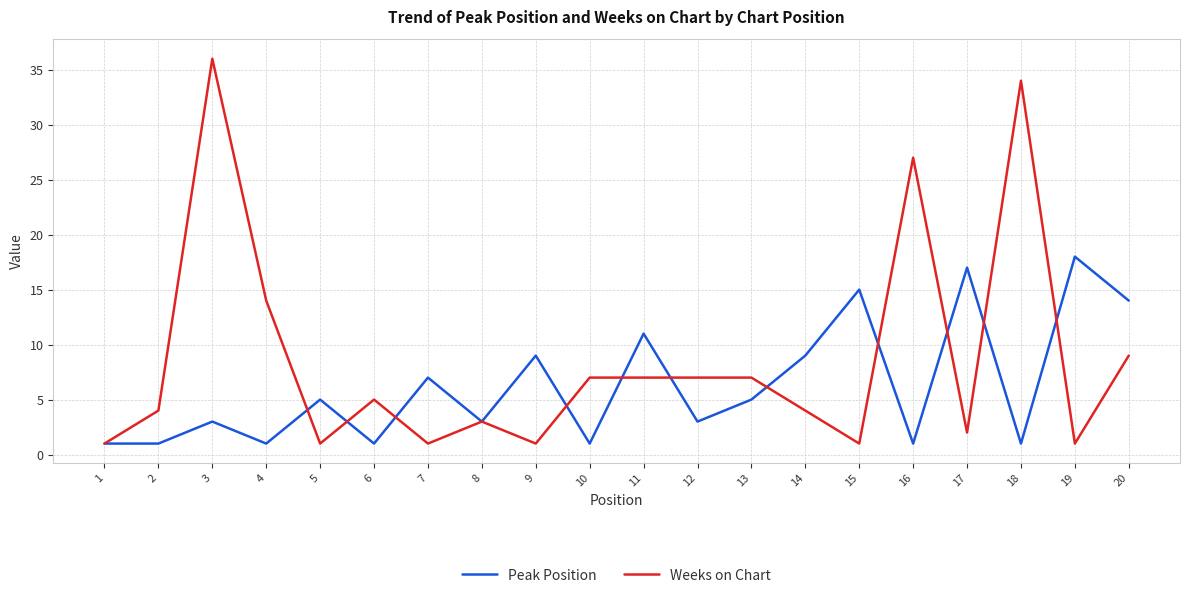

Between 8 and 15, which series saw the biggest shift?

Peak Position